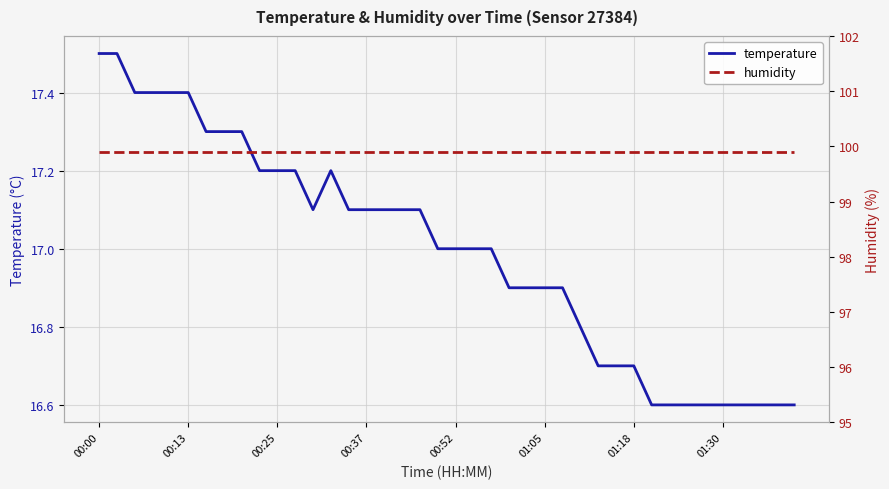

What is the minimum value shown in the chart?

16.6